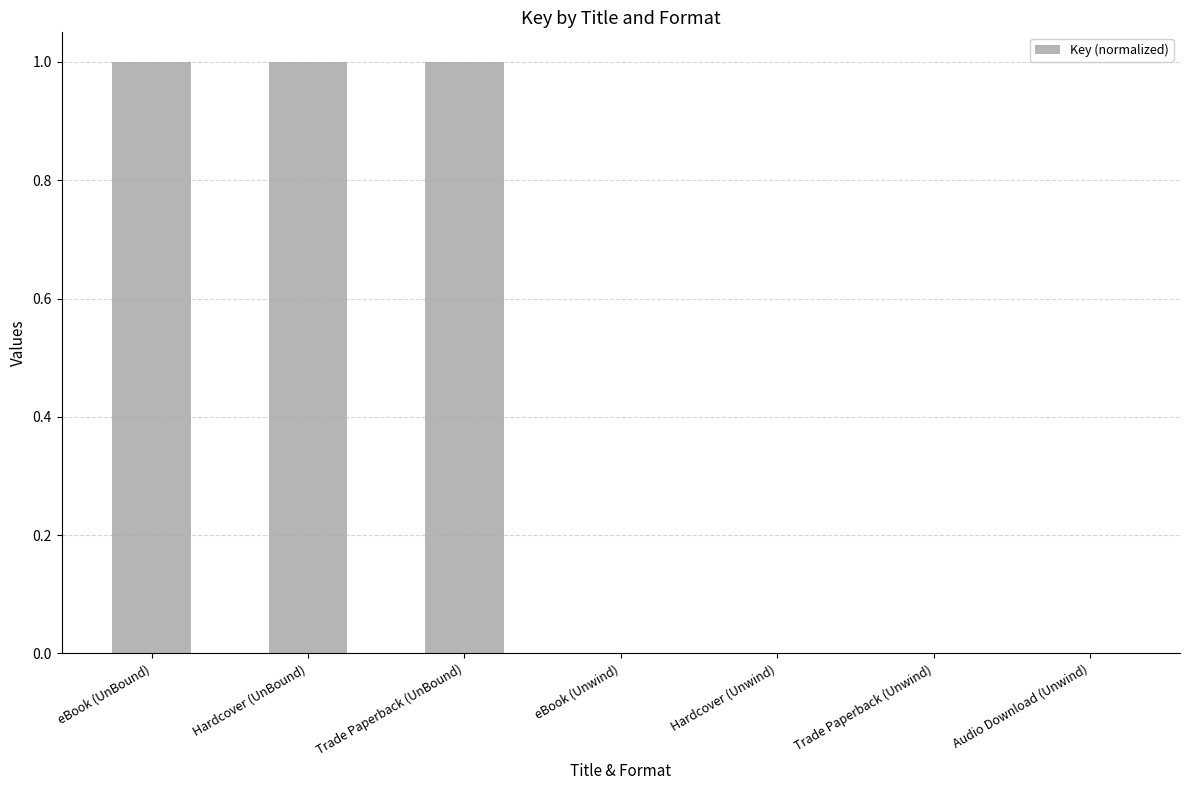

Are the bars horizontal?

No